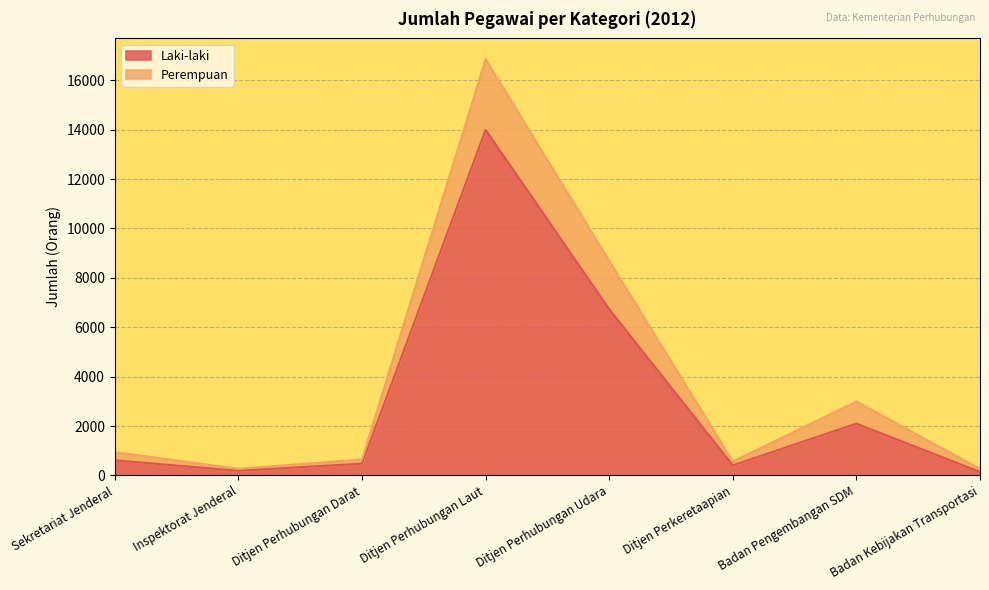

Where is Perempuan nearest to the value 8561?

Ditjen Perhubungan Udara